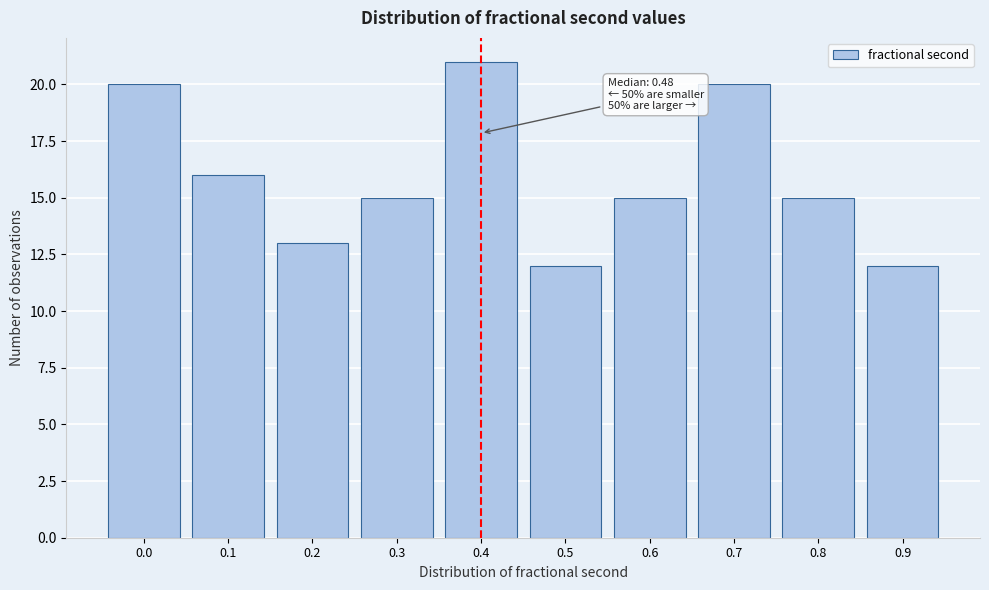

Reading left to right, what are all the values shown in this chart?

20	16	13	15	21	12	15	20	15	12